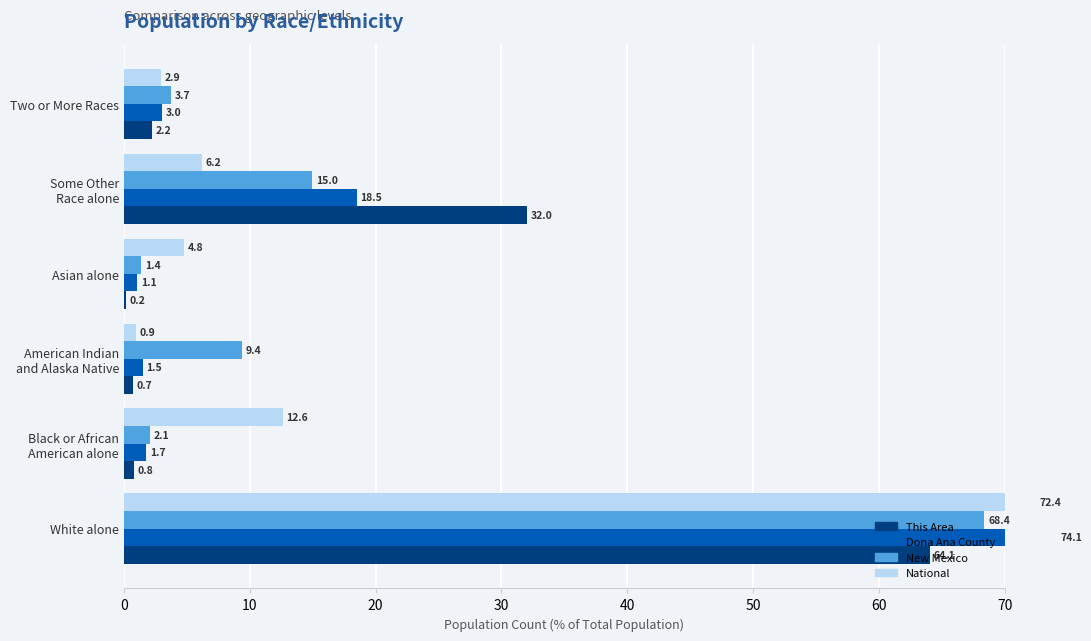

How many groups of bars are there?

6